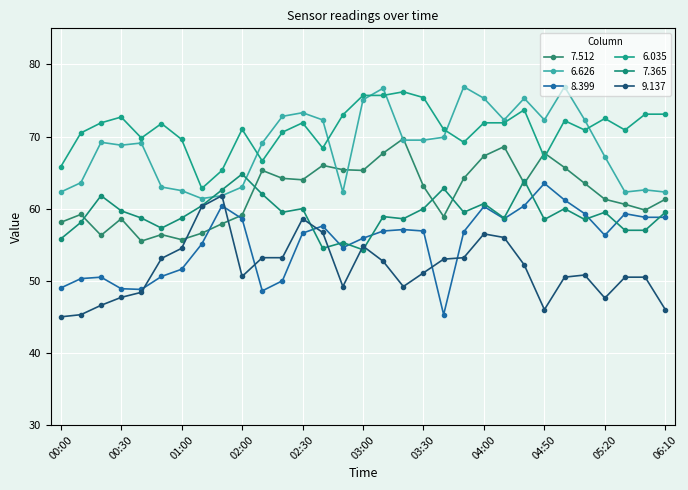

Does the chart have visible grid lines?

Yes